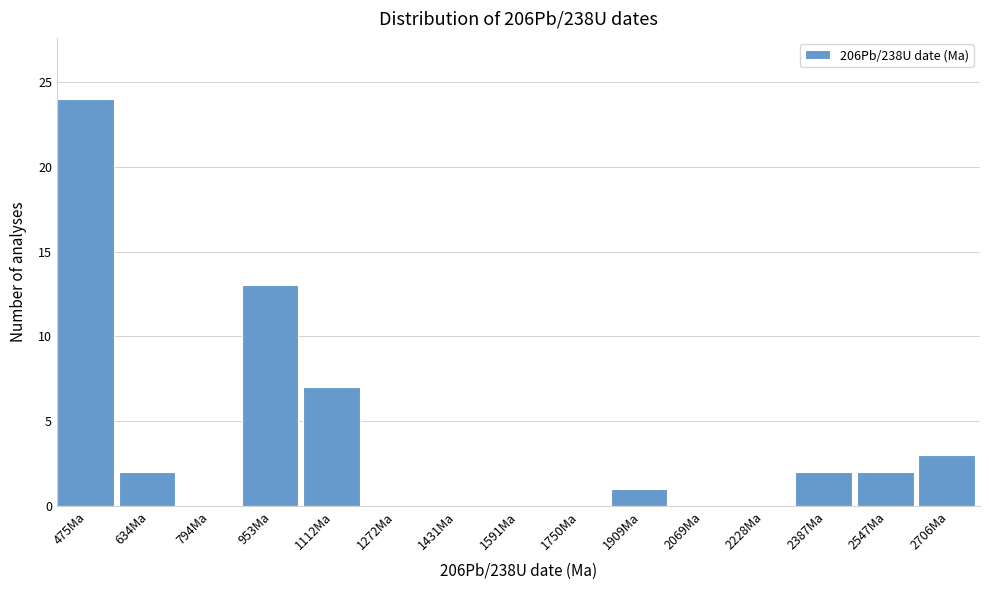

Reading left to right, what are all the values shown in this chart?

475Ma=24	634Ma=2	794Ma=0	953Ma=13	1112Ma=7	1272Ma=0	1431Ma=0	1591Ma=0	1750Ma=0	1909Ma=1	2069Ma=0	2228Ma=0	2387Ma=2	2547Ma=2	2706Ma=3